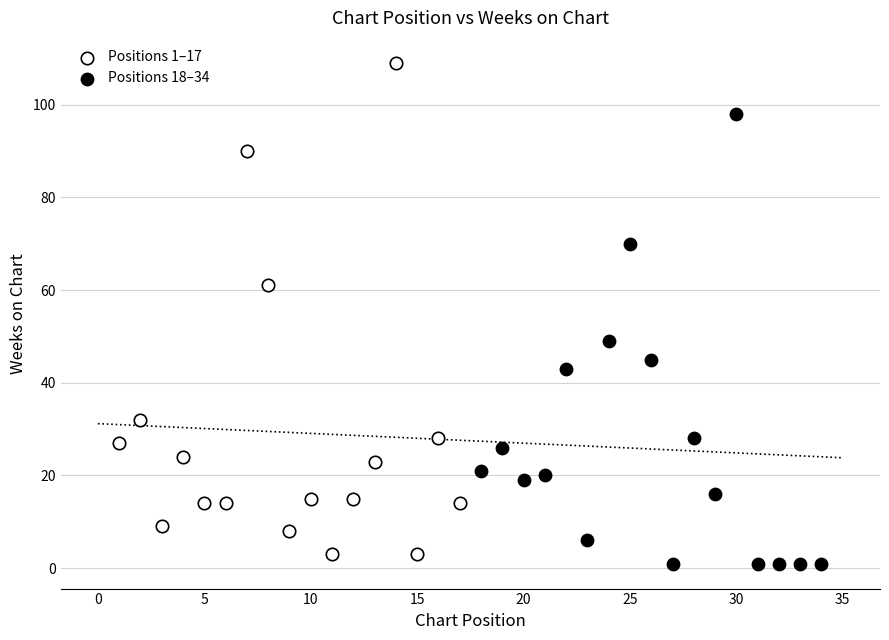

Which series reaches the maximum Y coordinate?

Positions 1–17